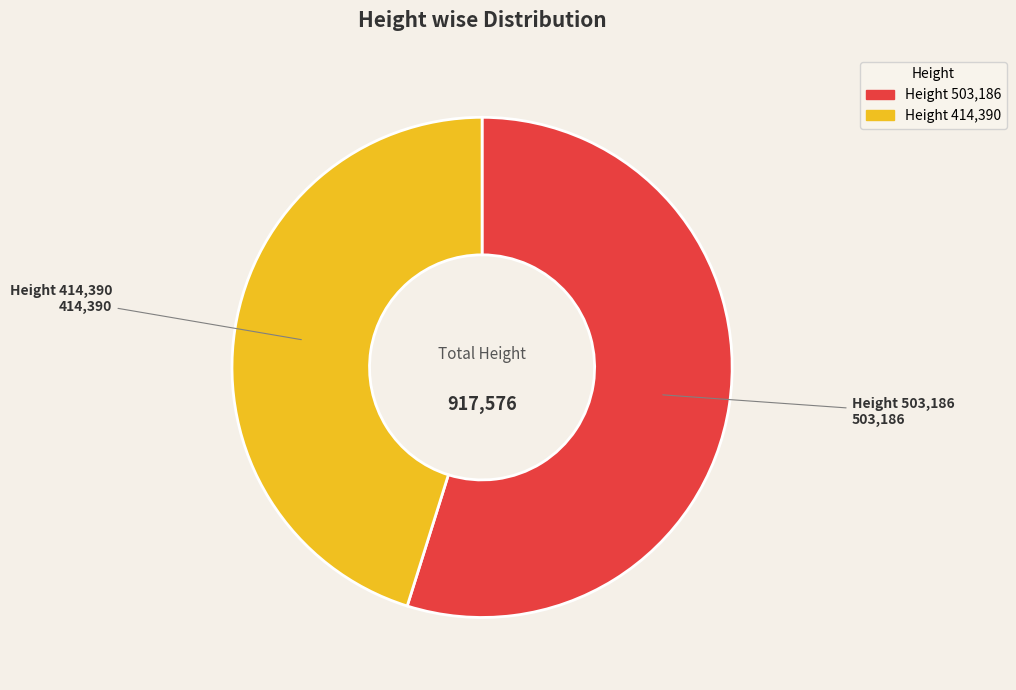

Is there a majority slice in this chart?

Yes